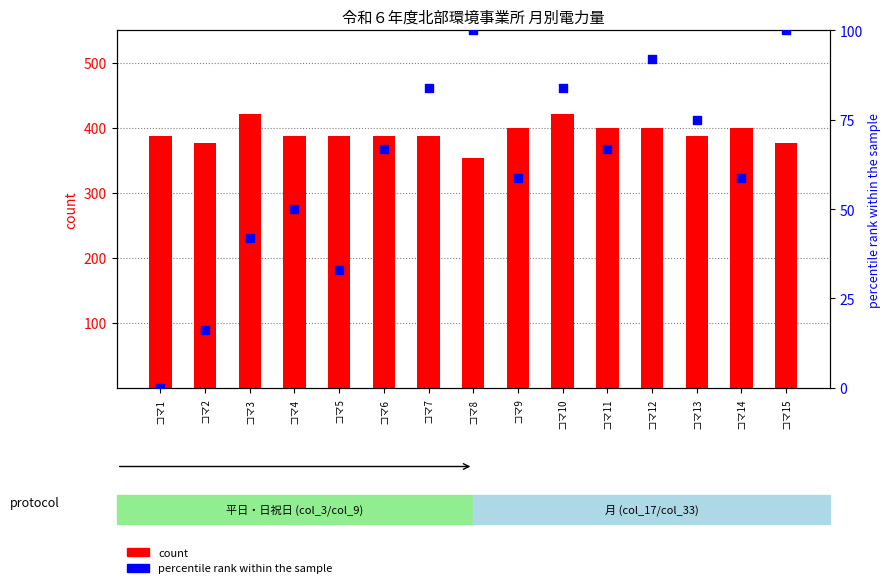

At which category is the sum across all series the highest?

コマ10